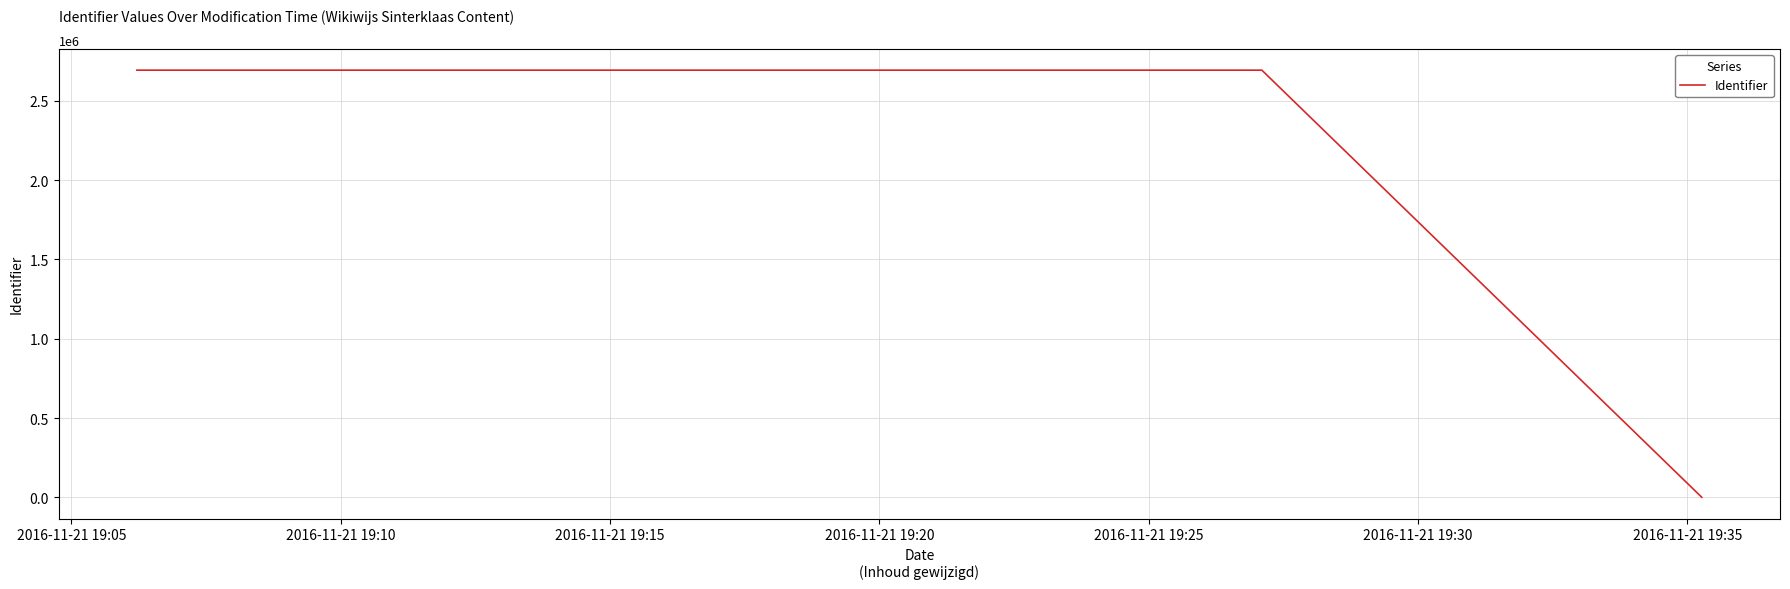

True or false: the data has more than 0 interior local peaks.

True